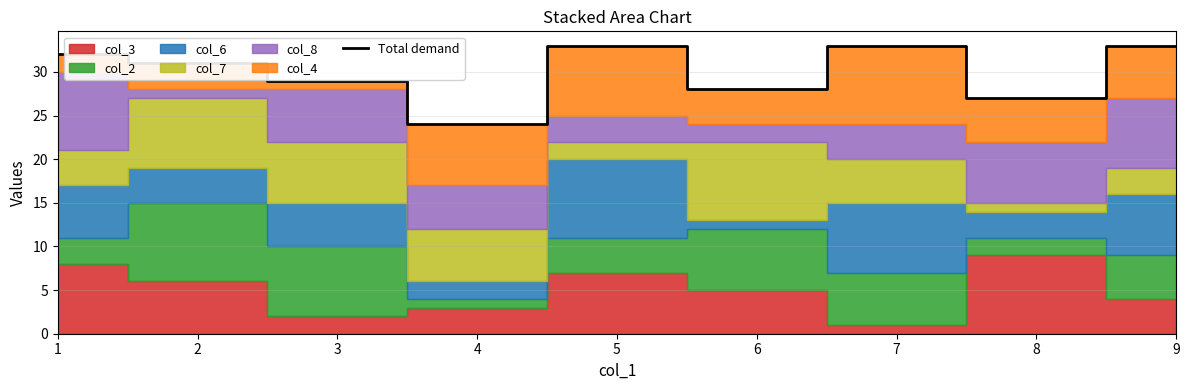

What is the sum of the values at 3 and 6?

57